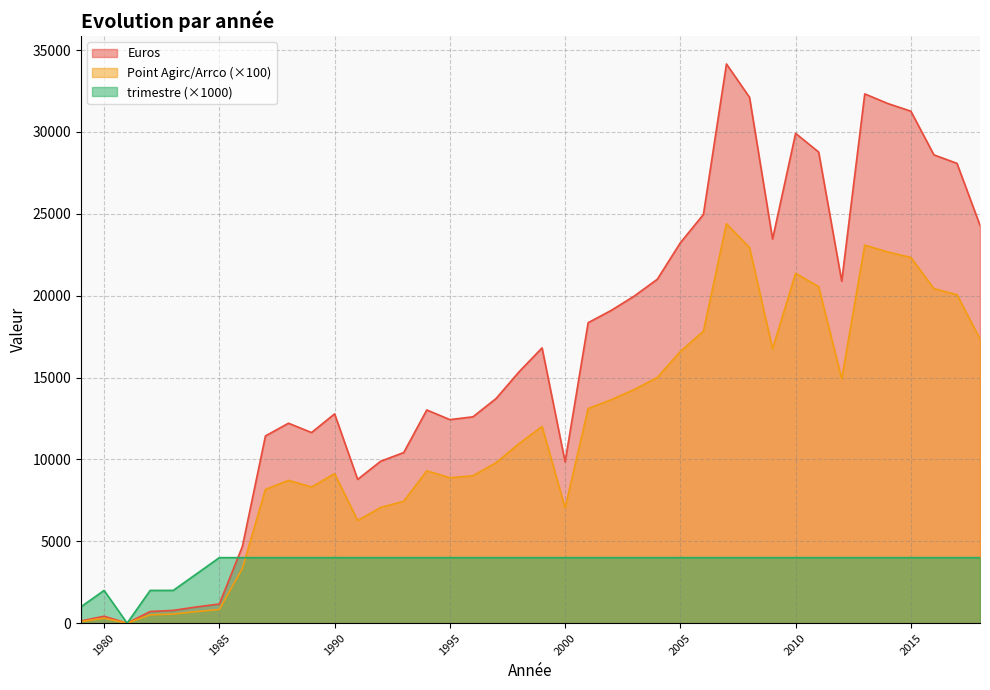

Which series changed the most between 2000 and 2016?

Euros